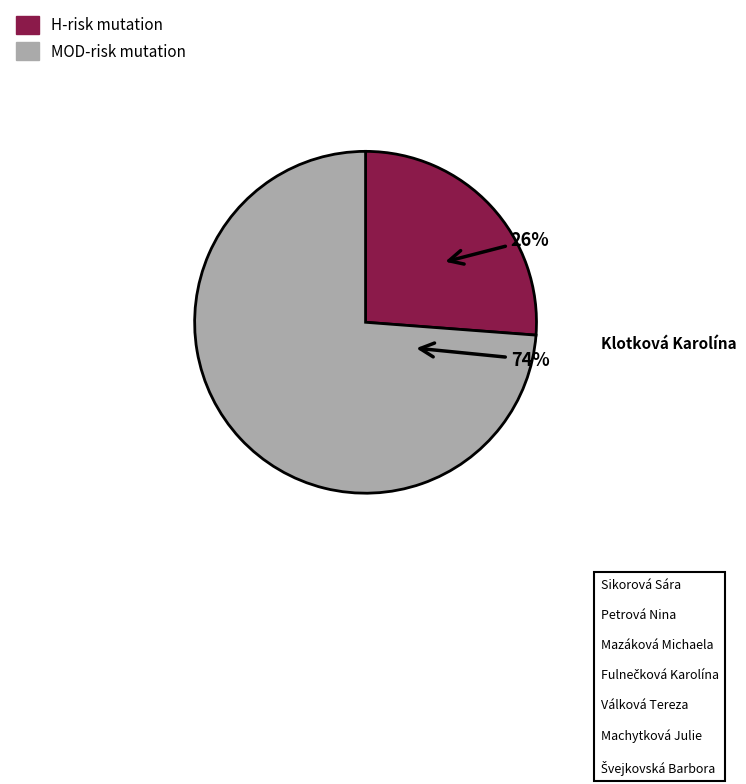

Is there any slice that represents more than half of the pie?

Yes